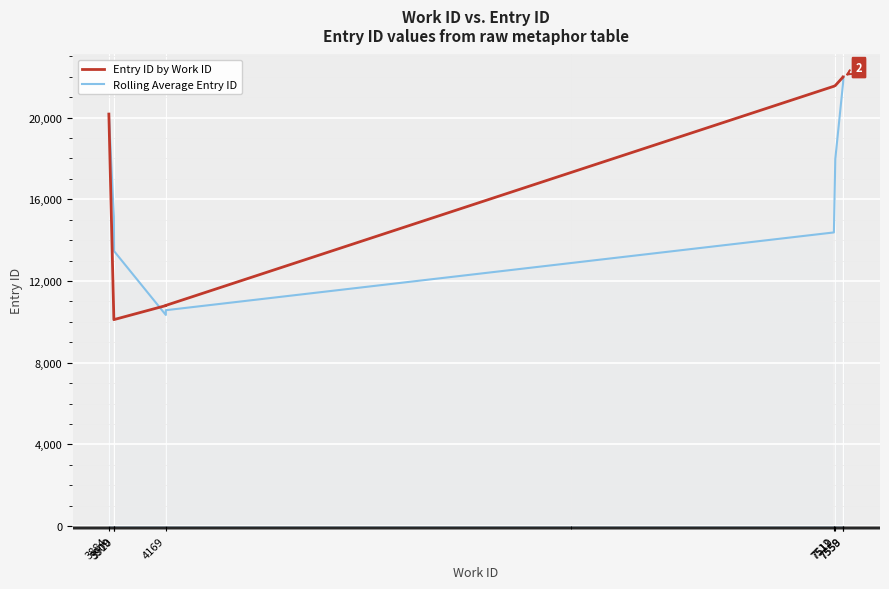

At which category does Rolling Average Entry ID reach its first local valley?

4169